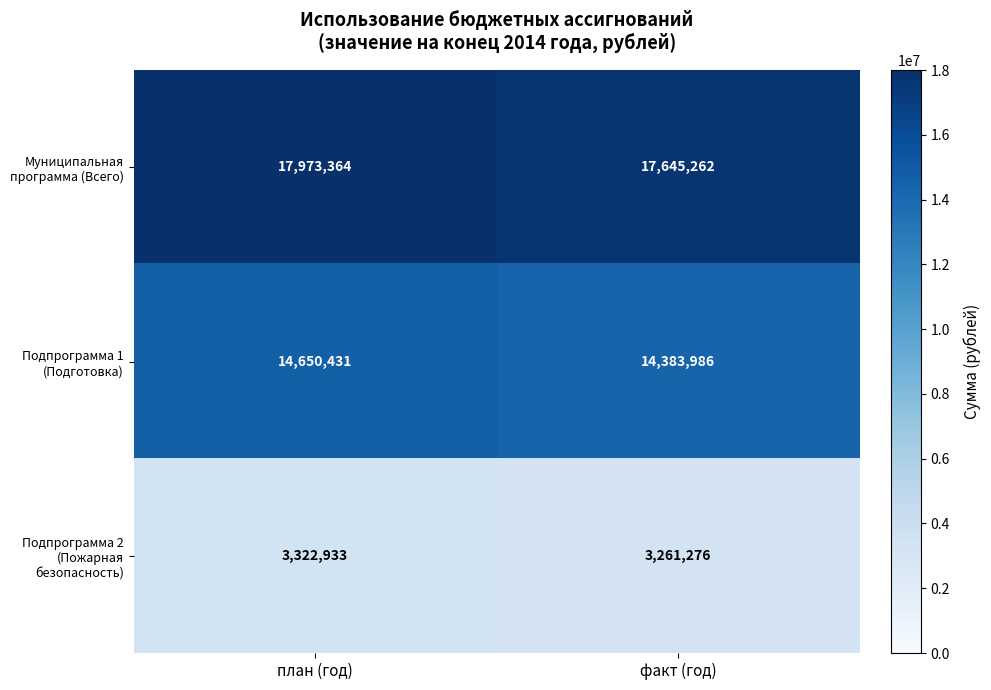

Reading left to right, list all the values displayed in this chart.

Муниципальная программа (Всего): 17973364	17645262
Подпрограмма 1 (Подготовка): 14650431	14383986
Подпрограмма 2 (Пожарная безопасность): 3322933	3261276